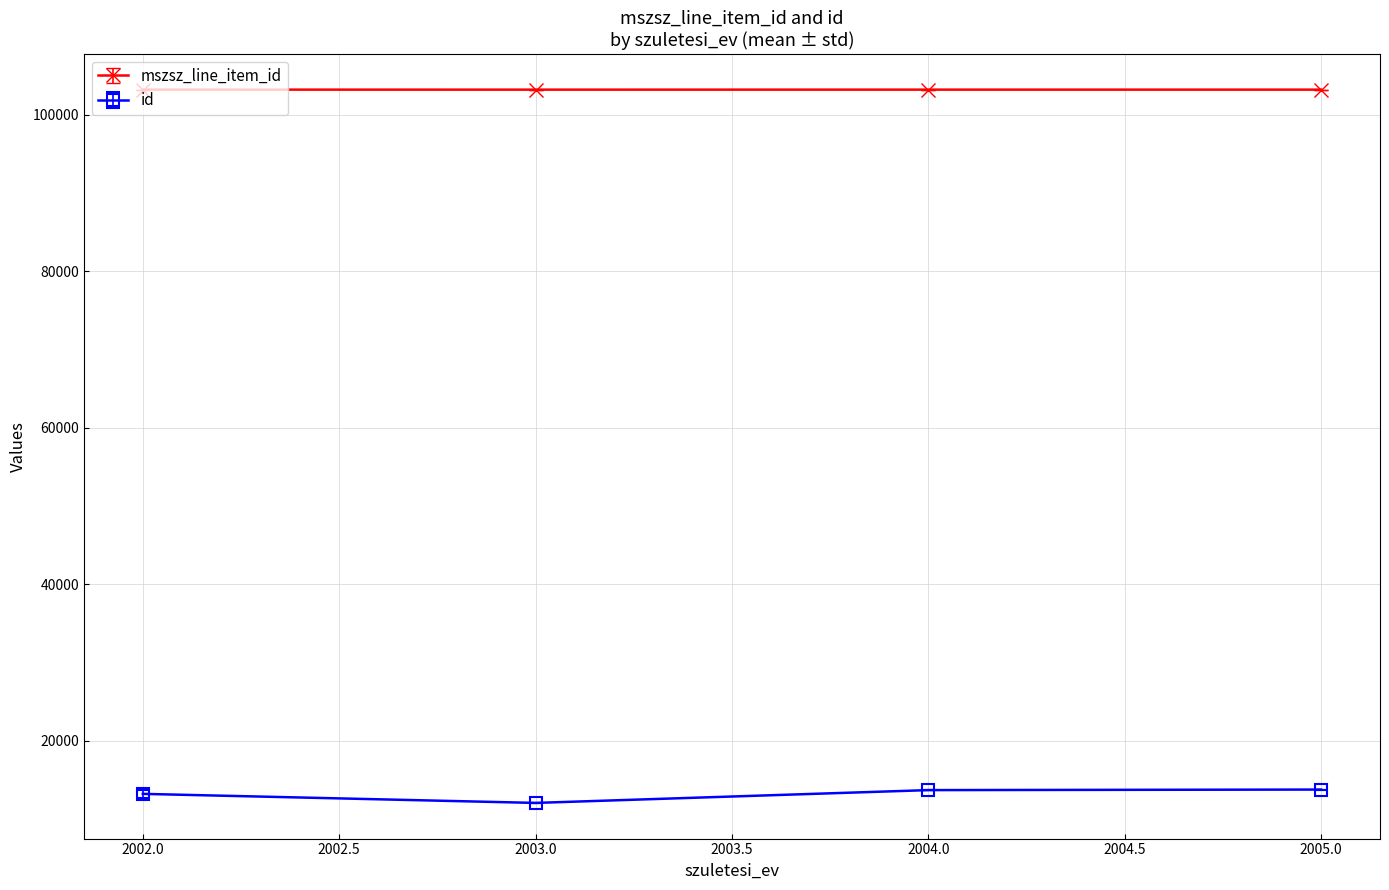

True or false: id and mszsz_line_item_id intersect in this chart.

False